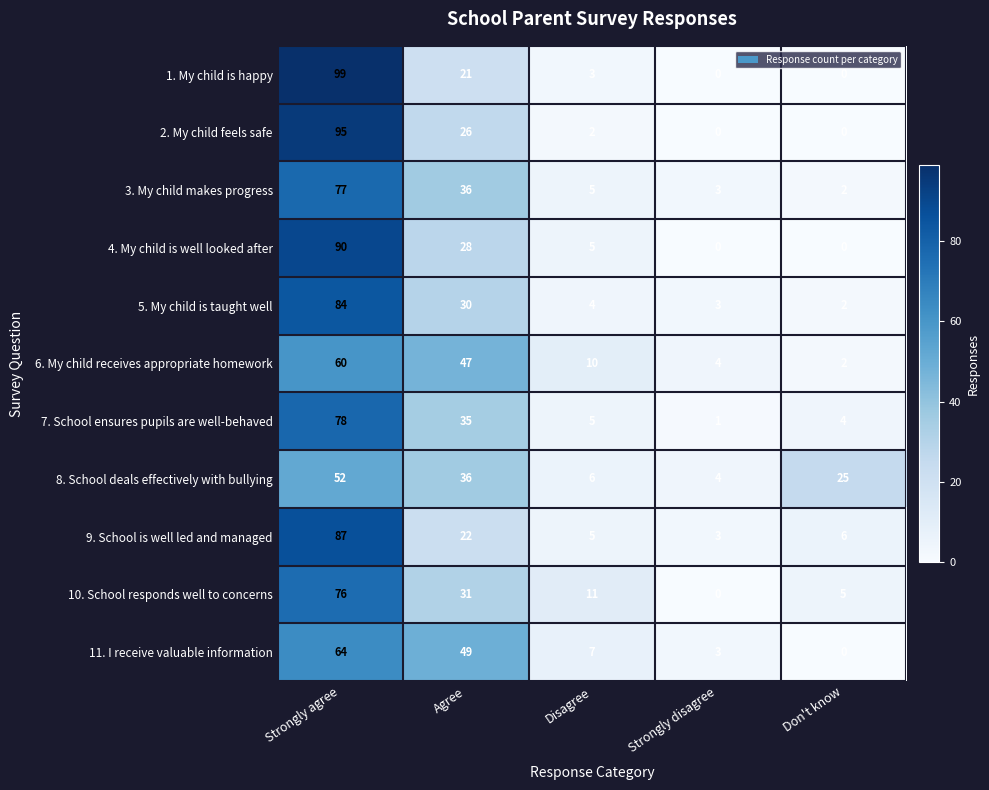

What is the spread (max minus min) of values at Agree?

28